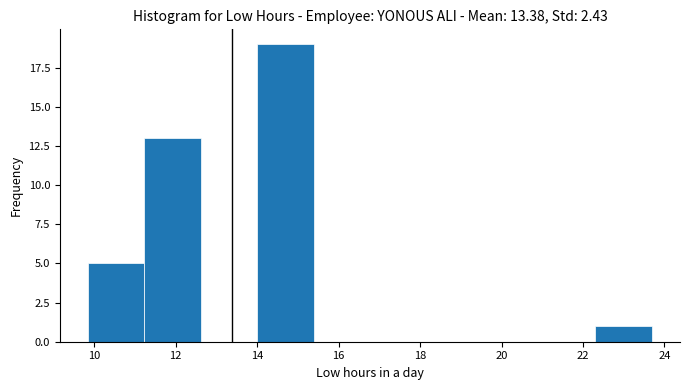

Over which range of the x-axis is the bar tallest?

14.0 to 15.4